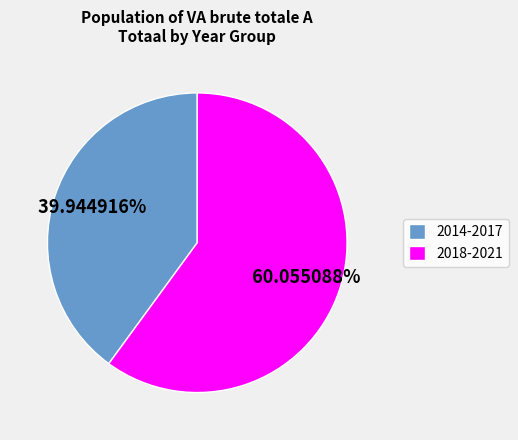

To the nearest percent, what is the average slice percentage?

50%